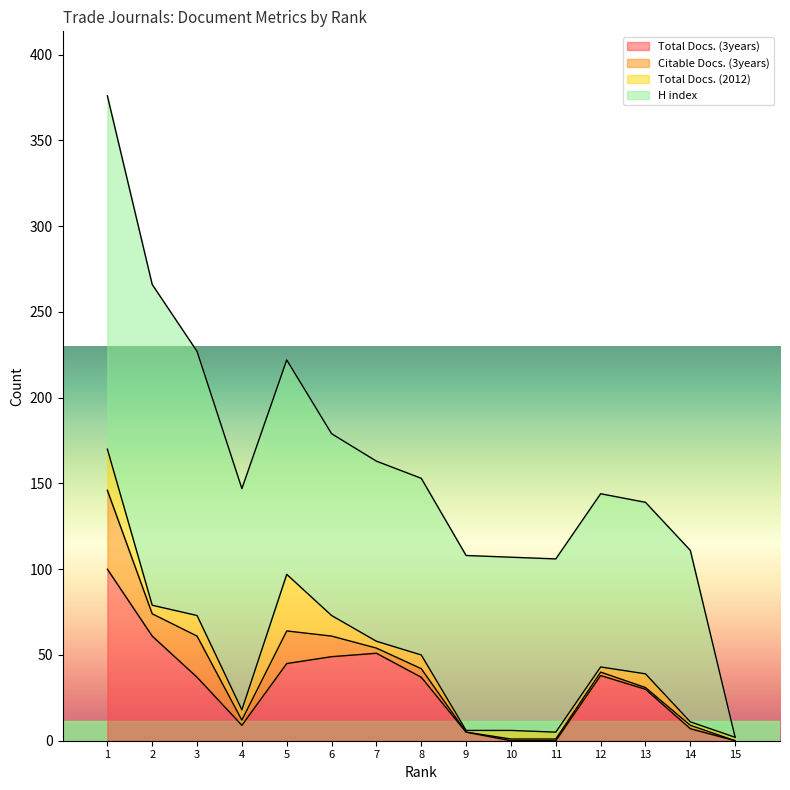

At which category does Total Docs. (2012) reach its first local peak?

3